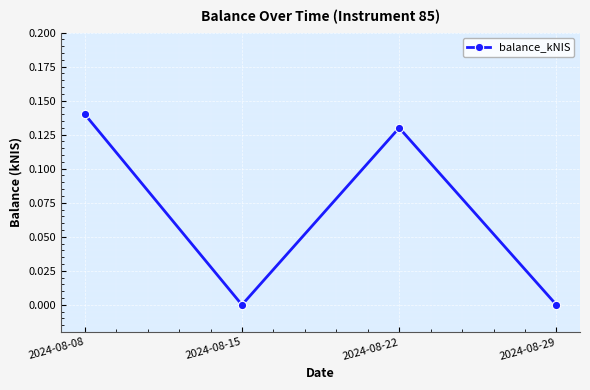

How many lines are shown in the chart?

1